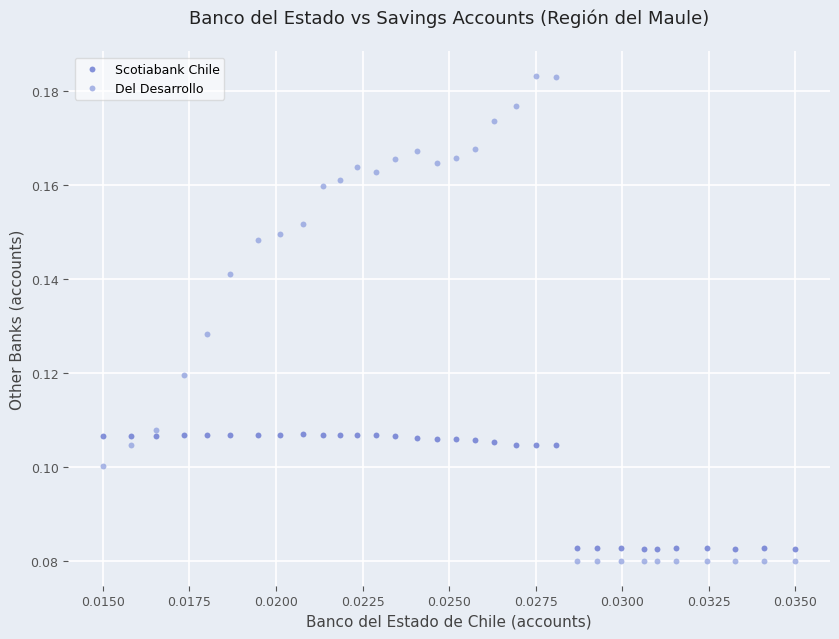

Which series contains the highest Y value?

Del Desarrollo